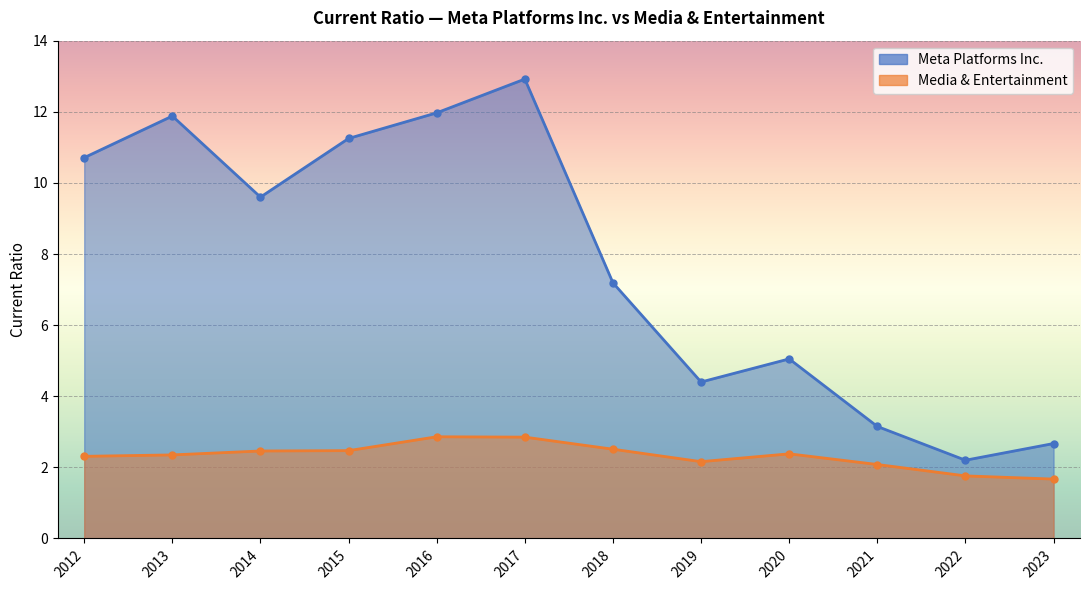

How many data points does each series have?

12